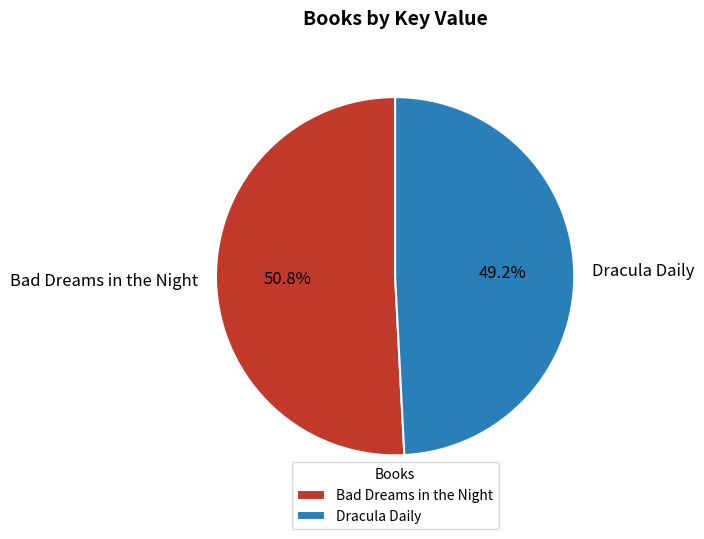

Rank the categories by value from highest to lowest.

Bad Dreams in the Night, Dracula Daily